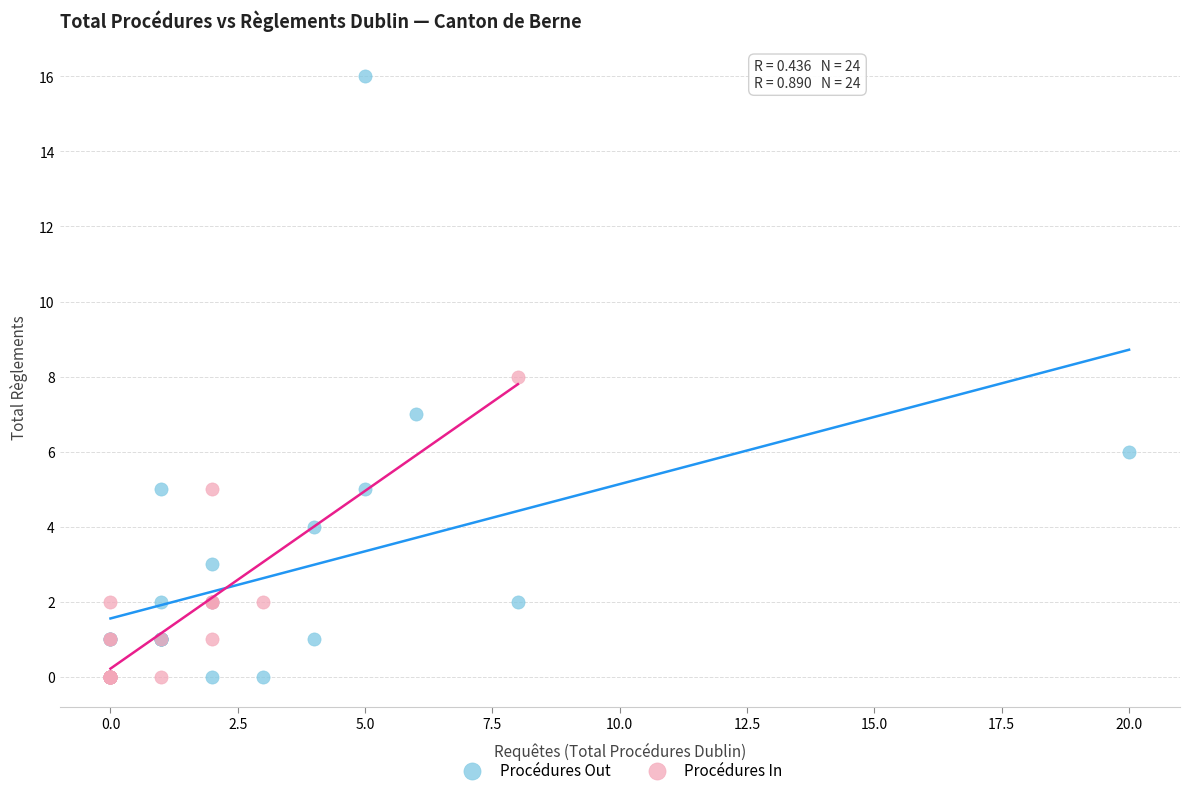

Which series has the widest spread of Y values?

Procédures Out